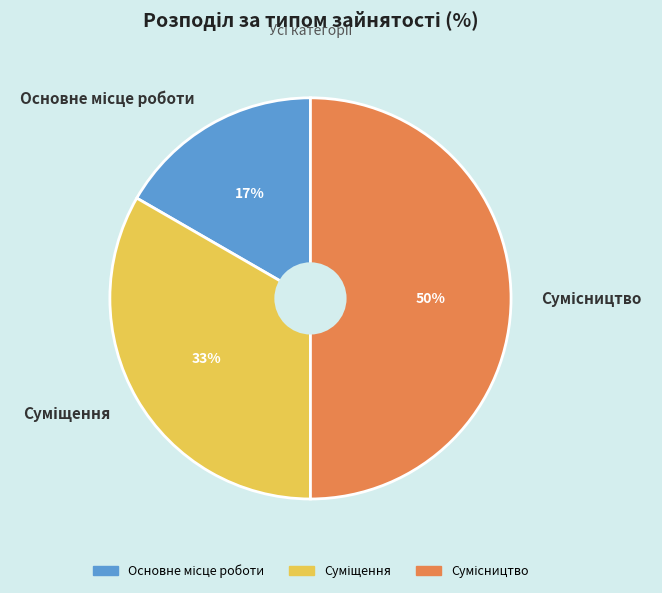

To the nearest percent, what is the average slice percentage?

33%